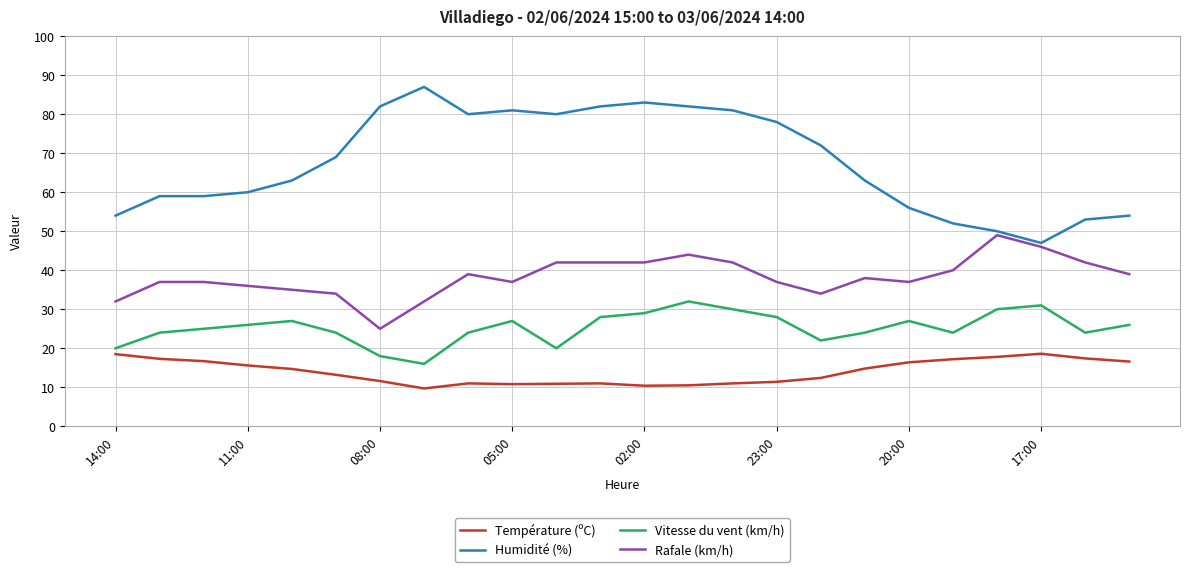

Rank the series by their maximum value, from lowest to highest.

Température (ºC), Vitesse du vent (km/h), Rafale (km/h), Humidité (%)